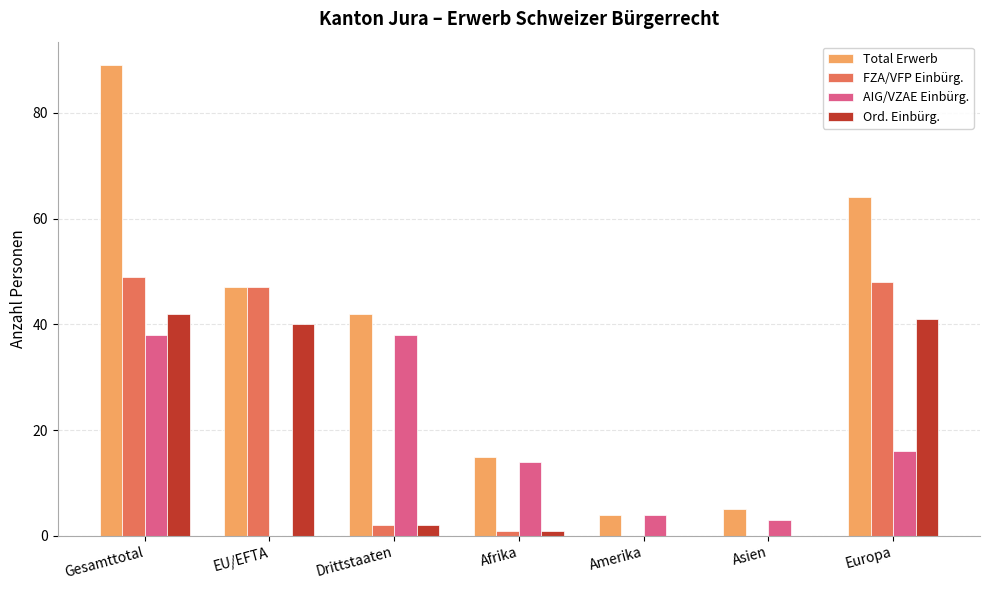

Where does the AIG/VZAE Einbürg. series first go above 14?

Gesamttotal